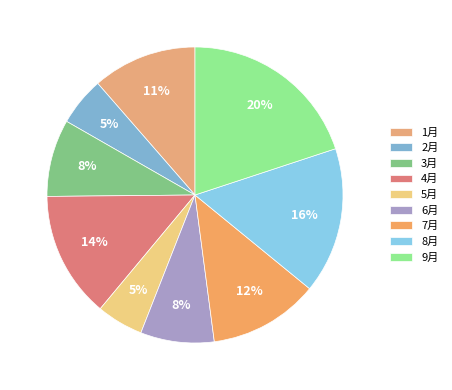

What is the ratio of the value at 2月 to the value at 6月?

0.7